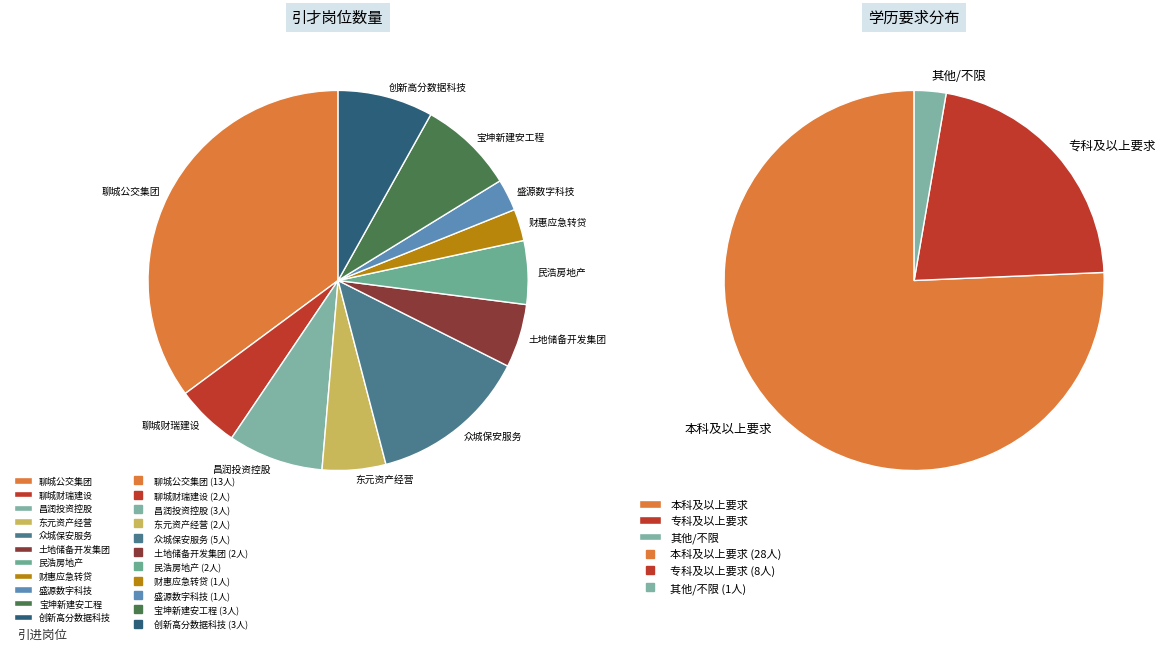

To the nearest percent, what portion does 聊城市财惠应急转贷基金有限公司 represent?

3%